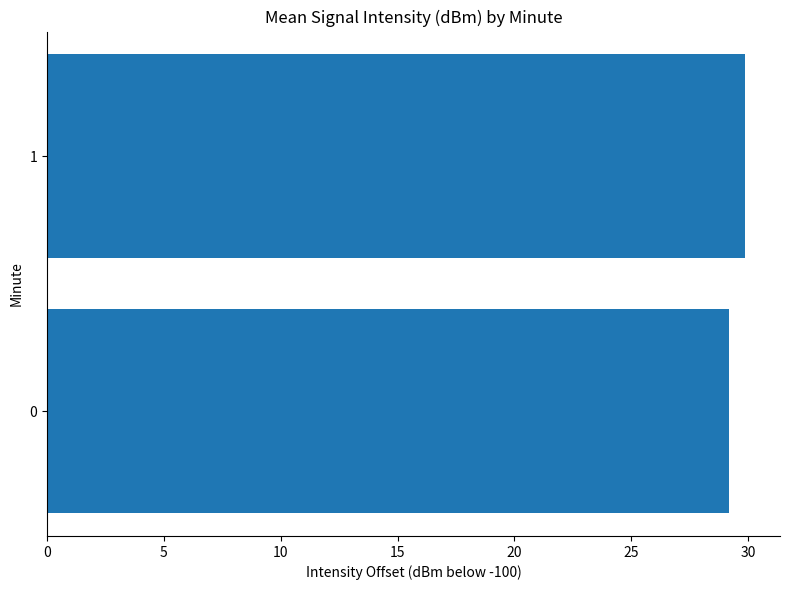

What is the minimum value shown in the chart?

29.2